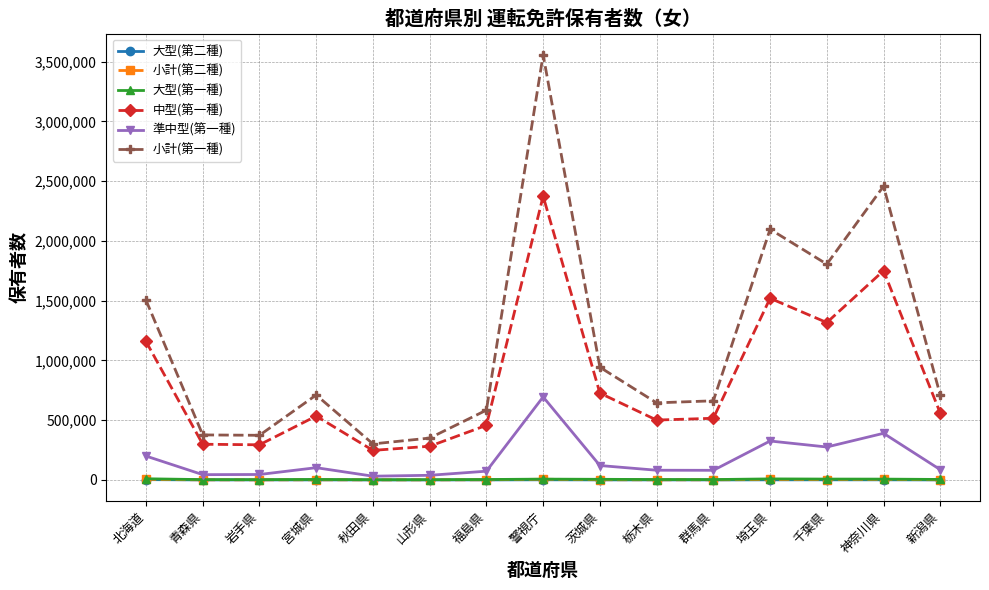

True or false: 小計(第一種) has a value of 2457491 at 神奈川県.

True